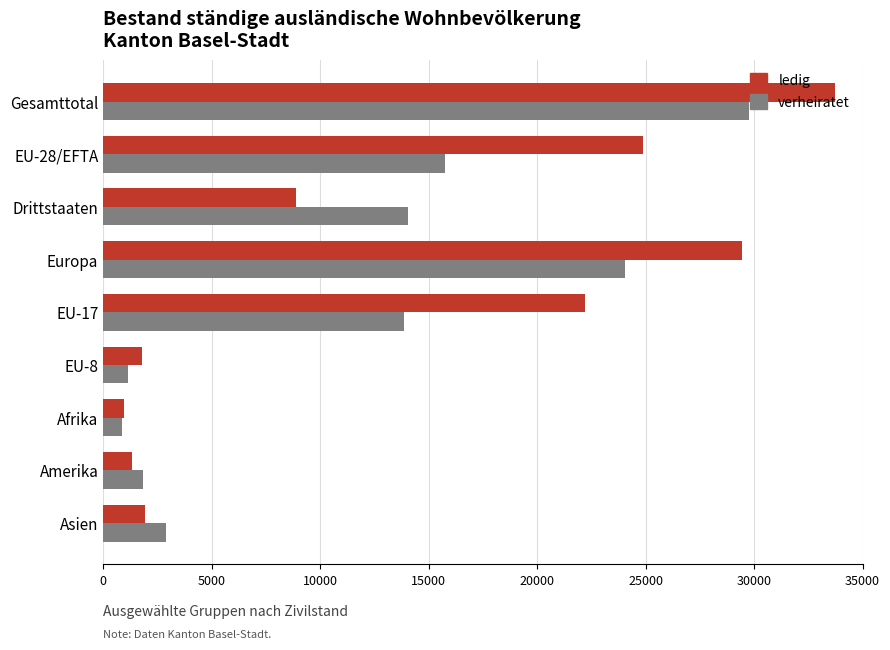

Which category has the highest value across all series?

Gesamttotal